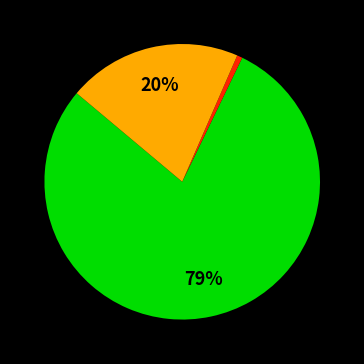

Is there any slice that represents more than half of the pie?

Yes